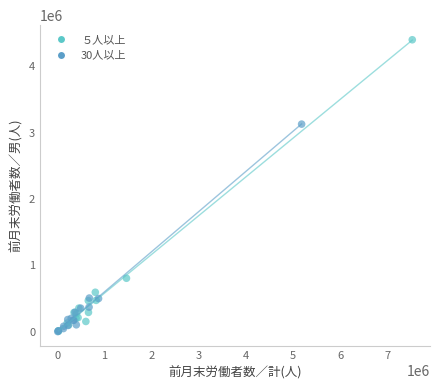

Which series has the widest spread of Y values?

５人以上